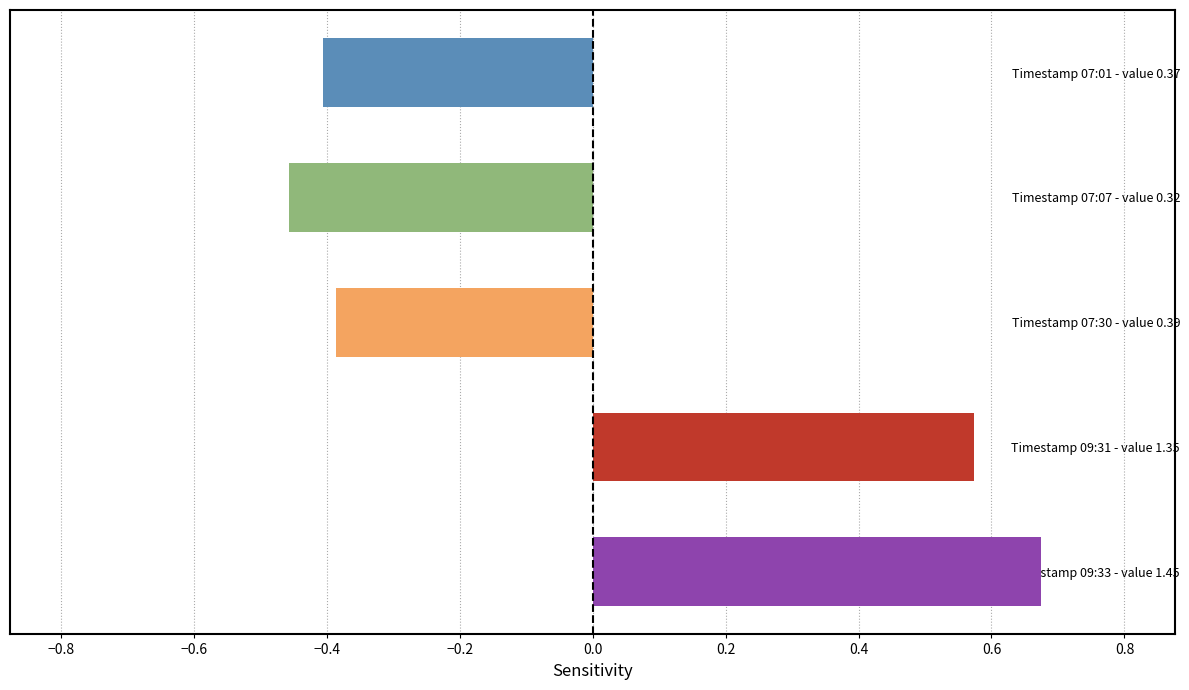

What is the difference between the second highest and second lowest values?

1.0